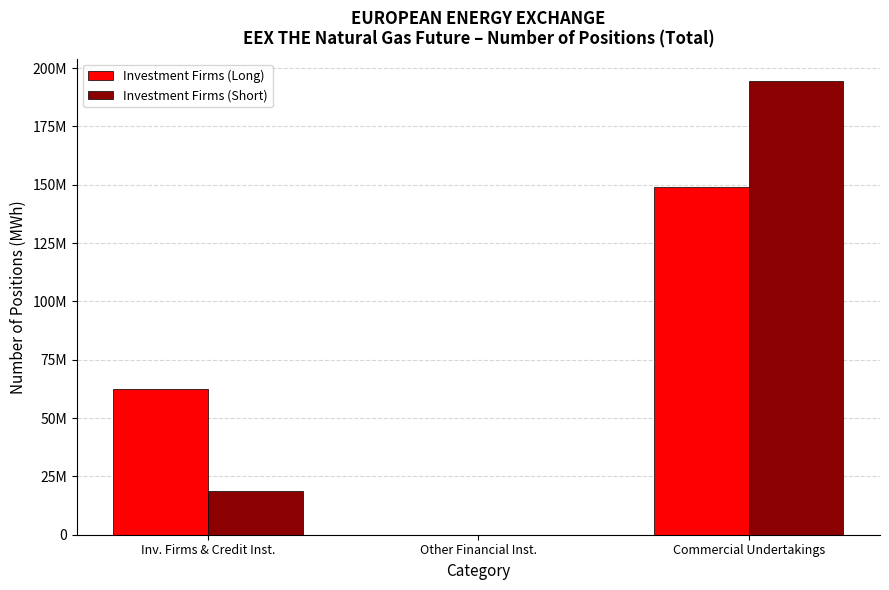

Reading right to left, list all the values displayed in this chart.

Investment Firms (Long): Commercial Undertakings=149002236	Other Financial Inst.=0	Inv. Firms & Credit Inst.=62662649
Investment Firms (Short): Commercial Undertakings=194323392	Other Financial Inst.=0	Inv. Firms & Credit Inst.=18594426